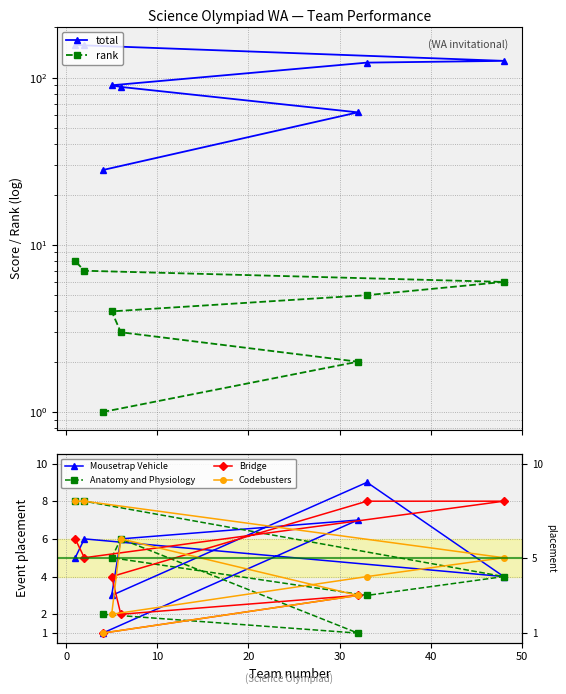

List the series in order of their peak value, lowest first.

rank, Anatomy and Physiology, Bridge, Codebusters, Mousetrap Vehicle, total